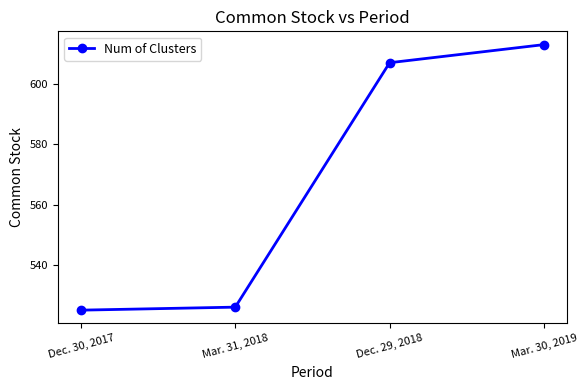

What is the approximate value at Dec. 29, 2018, to the nearest 10?

610